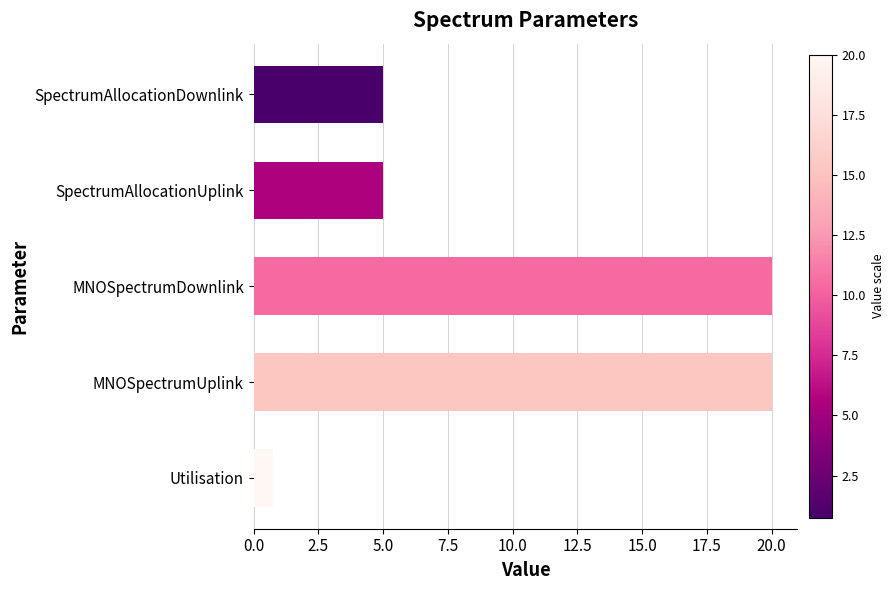

What is the sum of the values at SpectrumAllocationUplink and SpectrumAllocationDownlink?

10.0